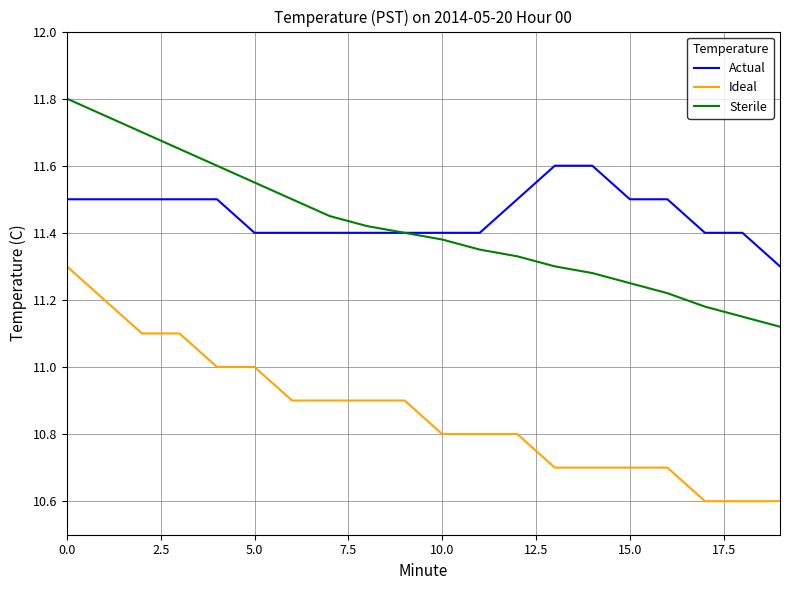

Which series has the widest spread of values?

Ideal